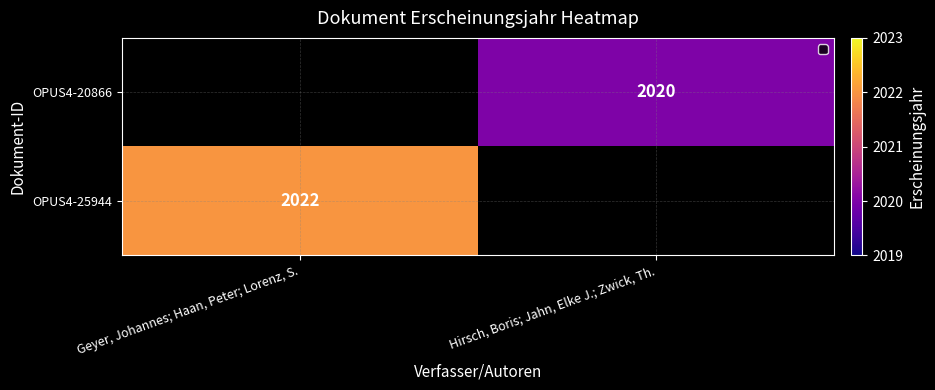

Is it true that OPUS4-25944 equals 2022 at Geyer, Johannes; Haan, Peter; Lorenz, S.?

True